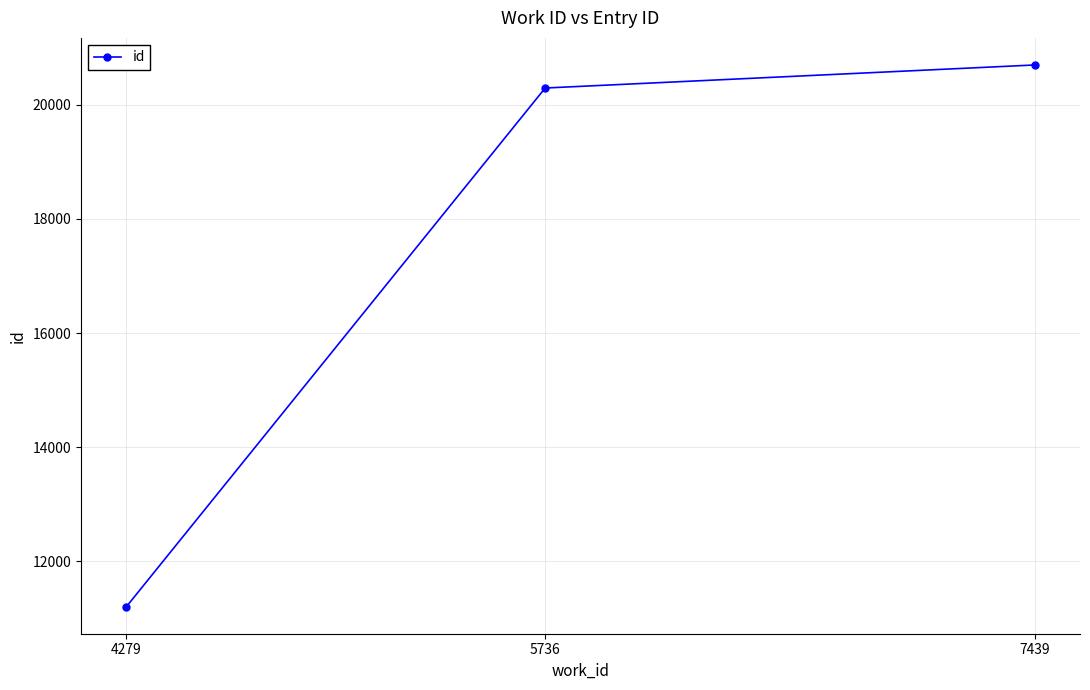

The value at 7439 is 32589. True or false?

False